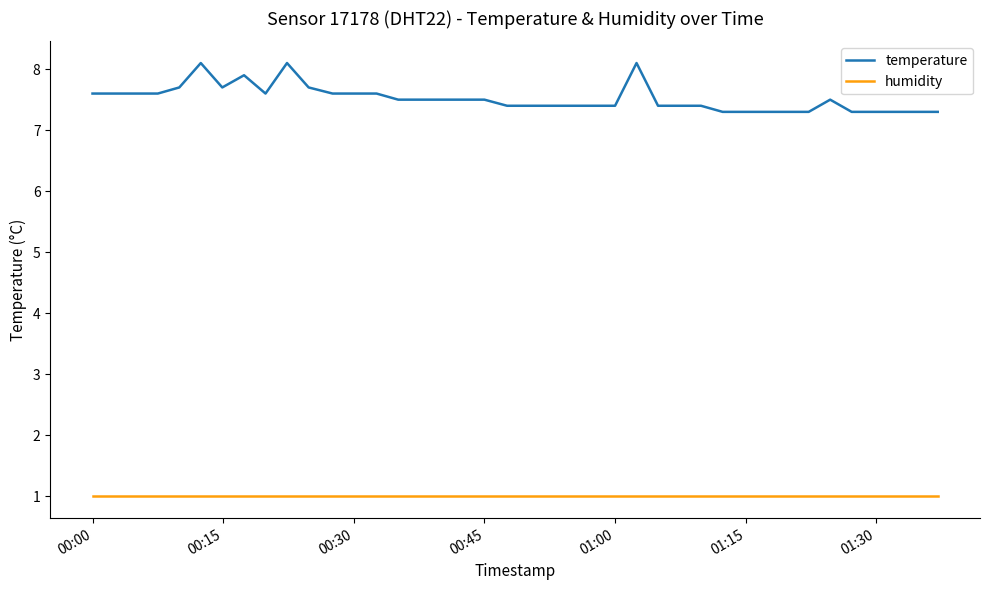

What is the difference between the maximum and minimum values in the temperature series?

0.8